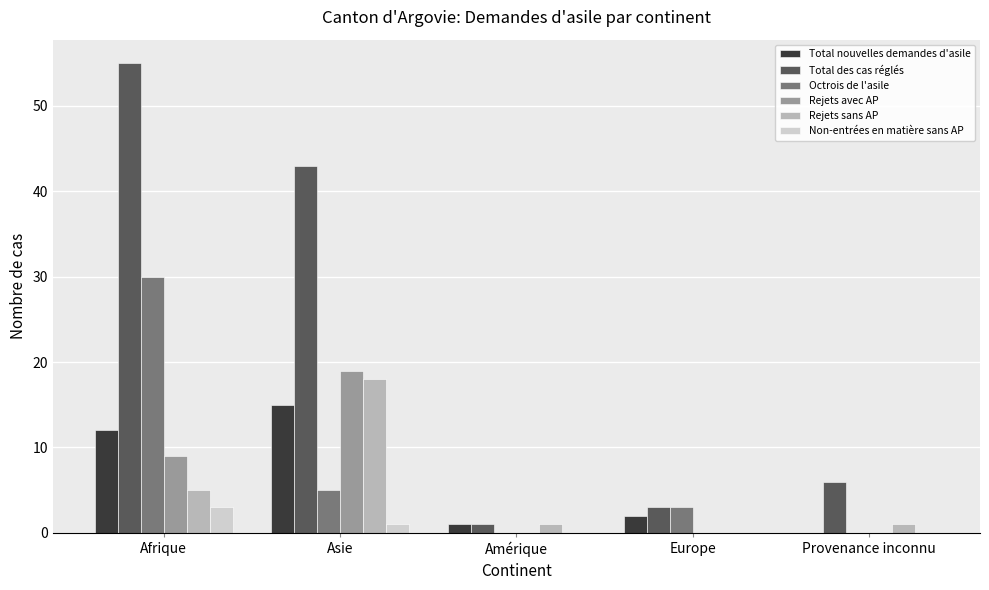

At which label is Rejets sans AP closest to 9?

Afrique